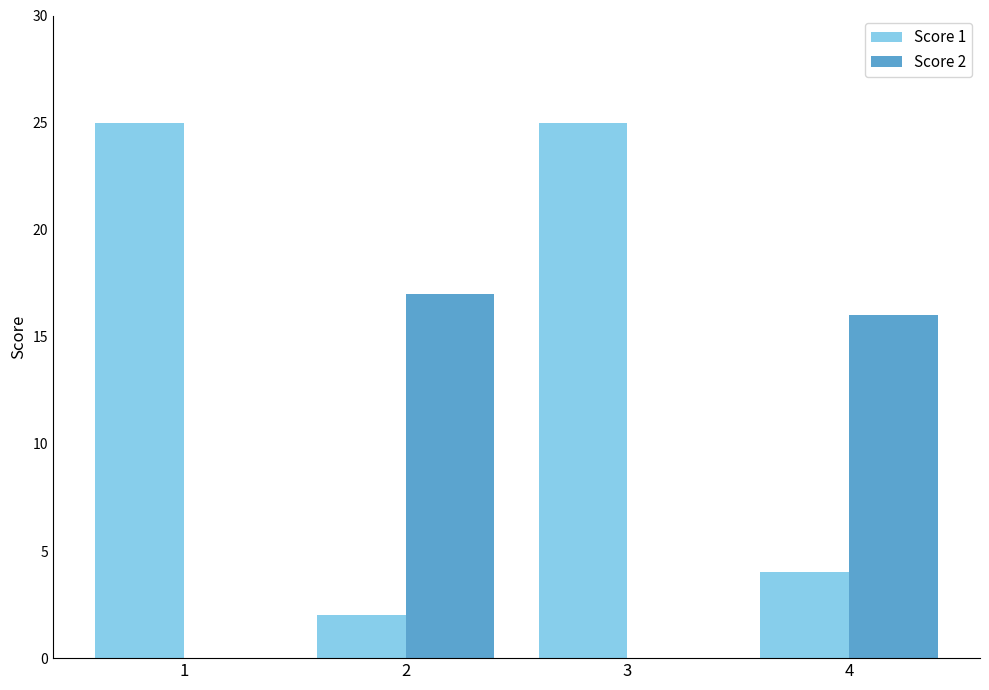

Is the value of Score 2 at 2 greater than the value of Score 1 at 4?

Yes